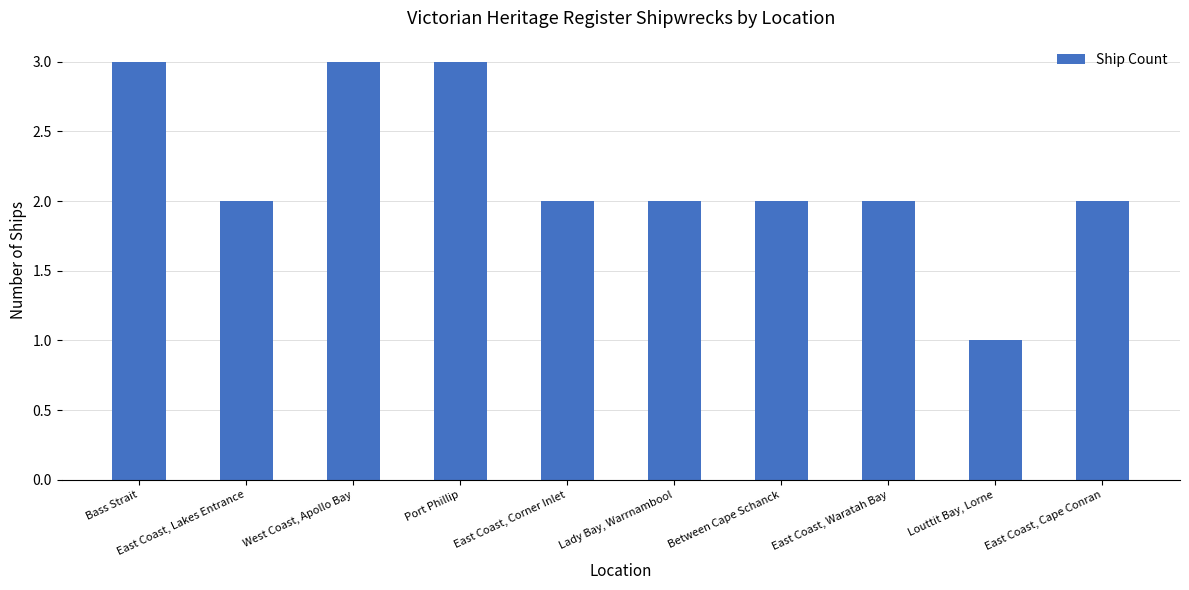

What is the approximate value at Port Phillip?

3